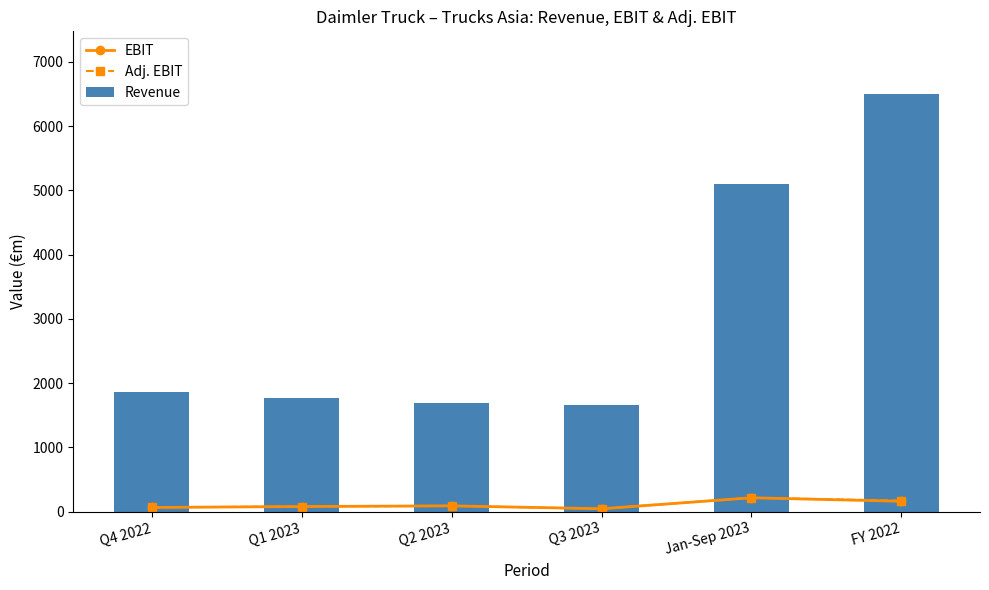

Does the chart contain stacked bars?

No